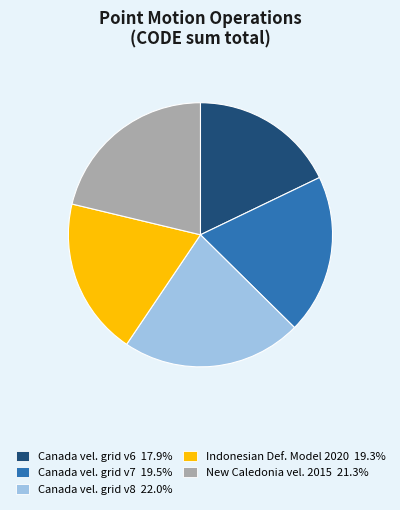

Count the number of slices in the pie.

5